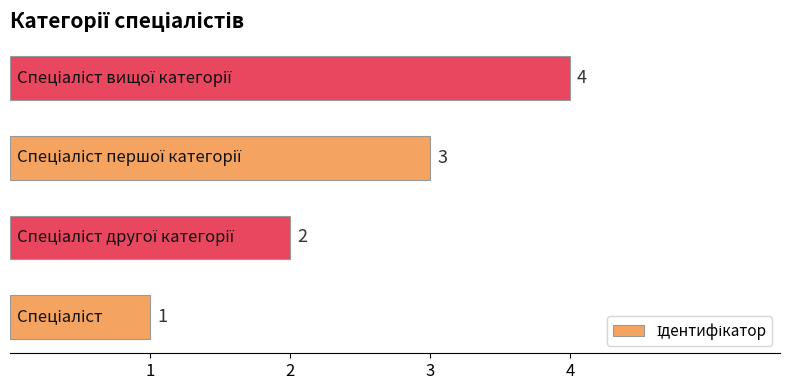

What is the difference between the maximum and minimum values?

3